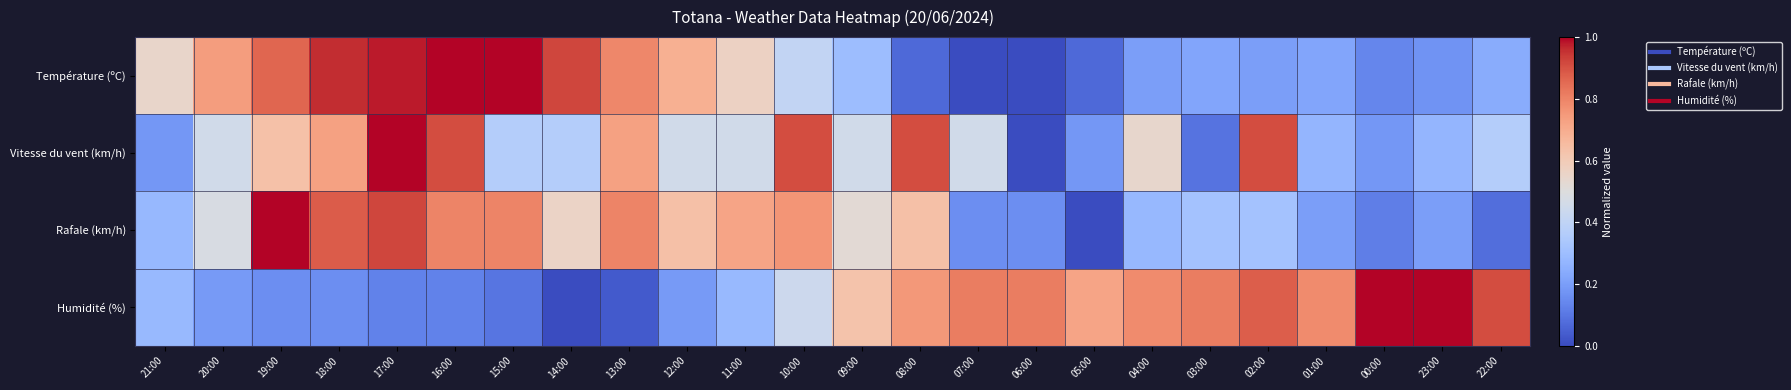

Between 03:00 and 10:00, which is larger?

10:00